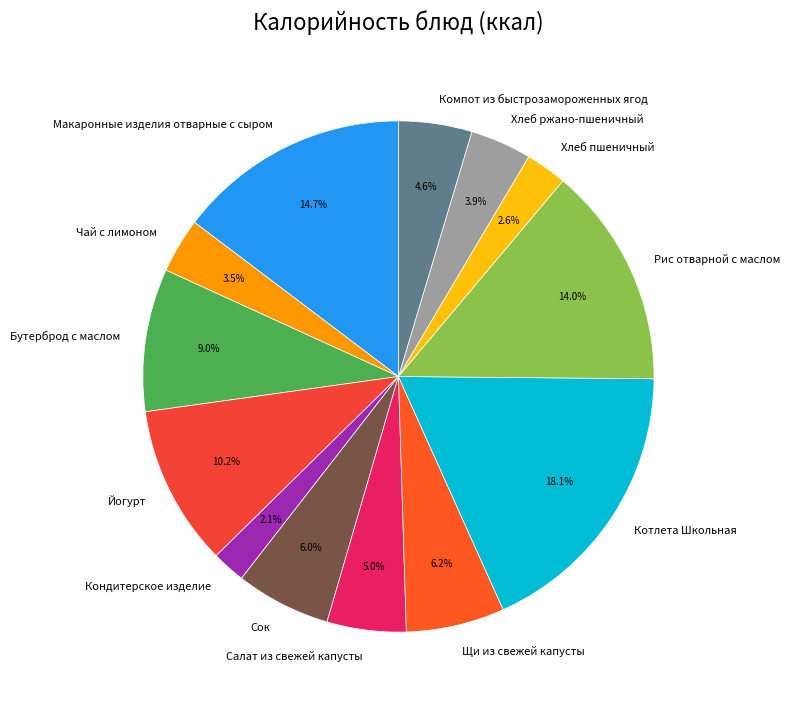

Is there any slice that represents more than half of the pie?

No